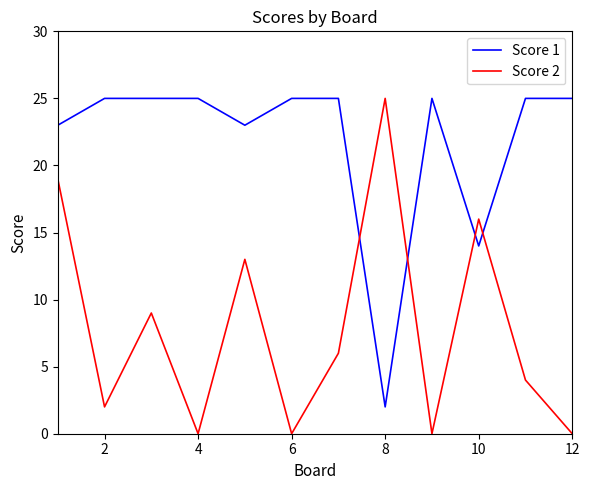

After their last crossing, which series has the higher values: Score 2 or Score 1?

Score 1